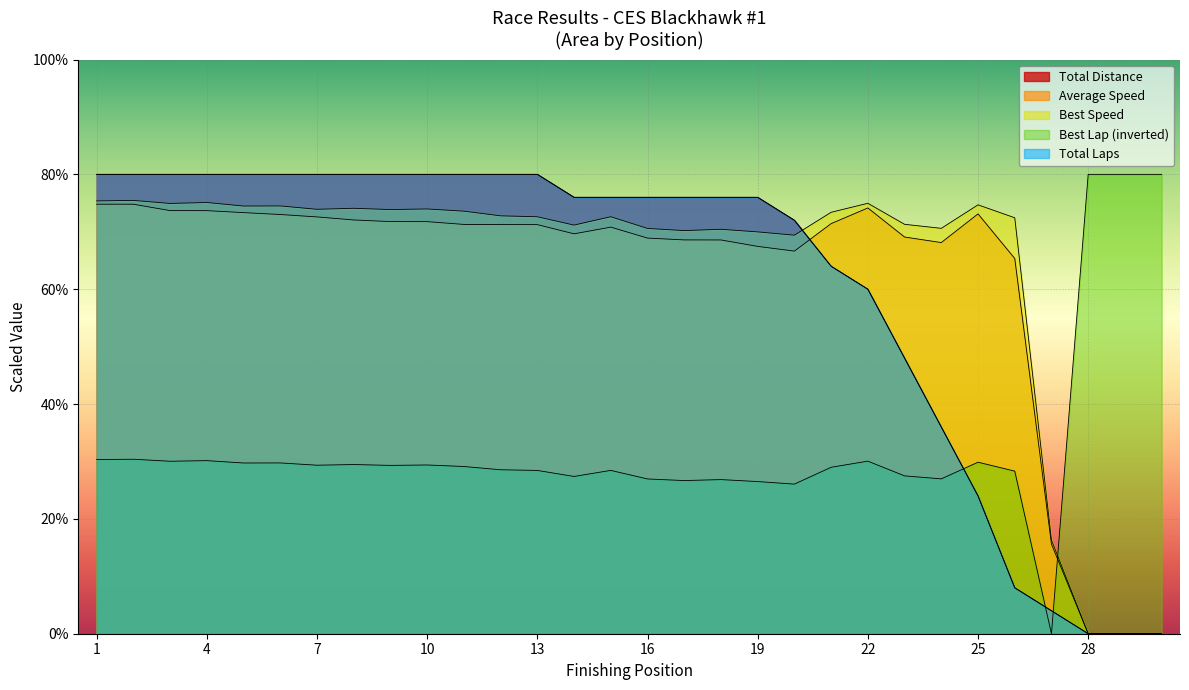

True or false: Best Speed and Average Speed cross at least once.

False